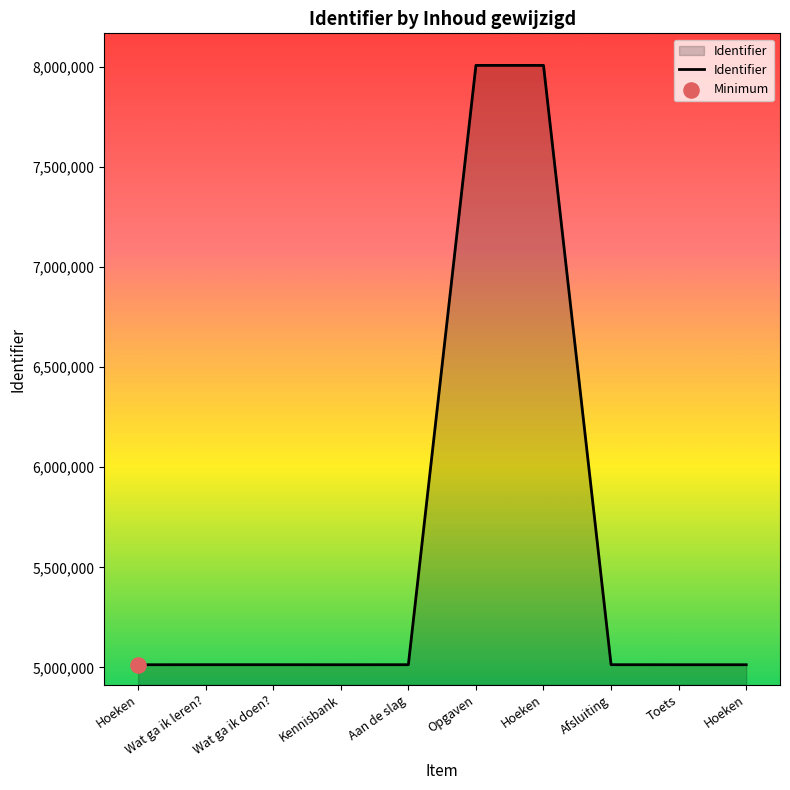

What is the ratio of the value at Afsluiting to the value at Aan de slag?

1.0